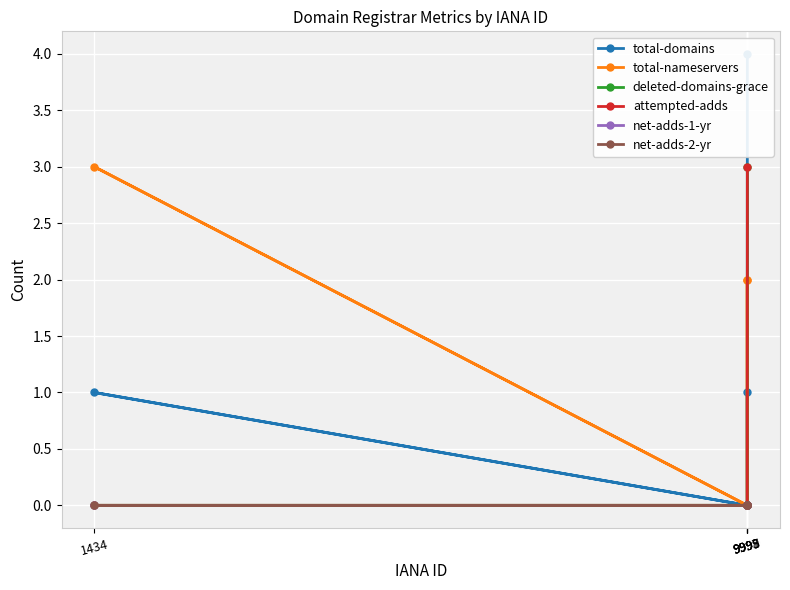

What is the sum of all deleted-domains-grace values?

3